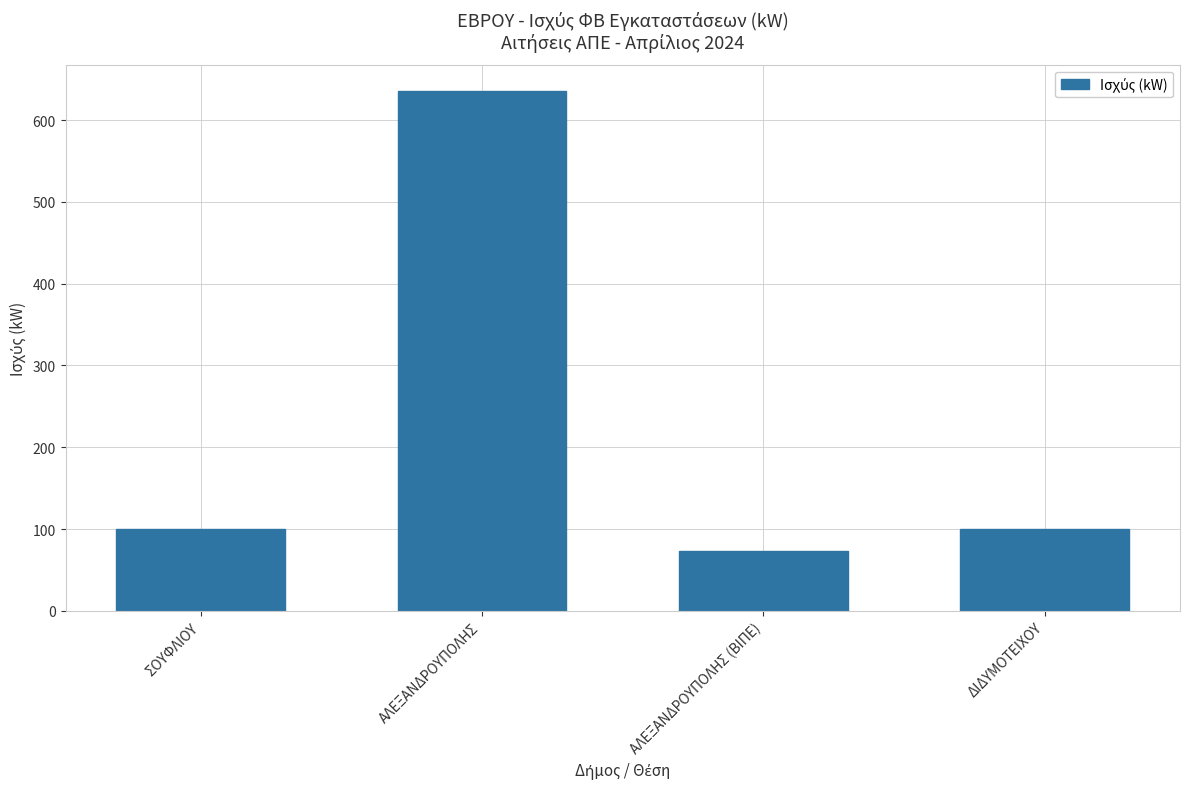

What is the greatest value displayed?

636.0